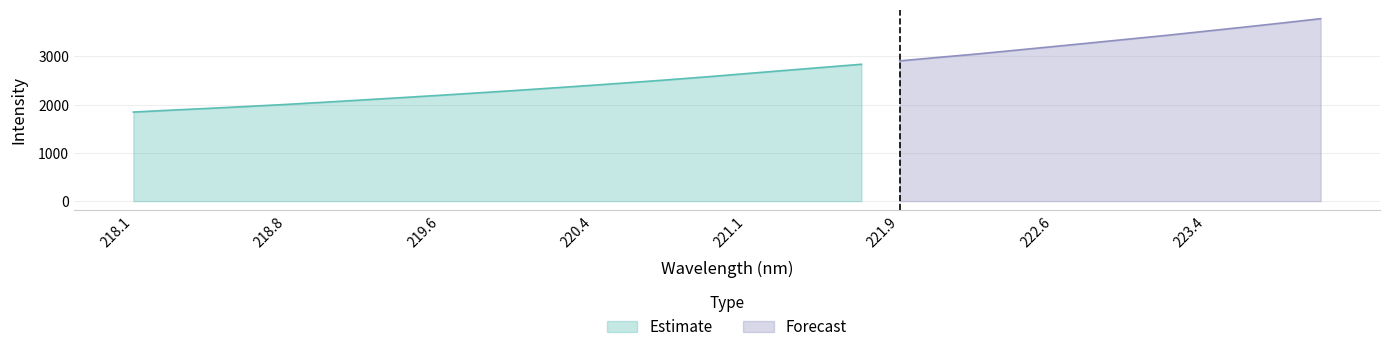

List the labels in order of value, largest first.

223.9802, 223.7895, 223.5987, 223.408, 223.2172, 223.0264, 222.8355, 222.6447, 222.4538, 222.263, 222.0721, 221.8812, 221.6902, 221.4993, 221.3083, 221.1174, 220.9264, 220.7354, 220.5444, 220.3533, 220.1623, 219.9712, 219.7801, 219.589, 219.3979, 219.2067, 219.0156, 218.8244, 218.6332, 218.442, 218.2508, 218.0596